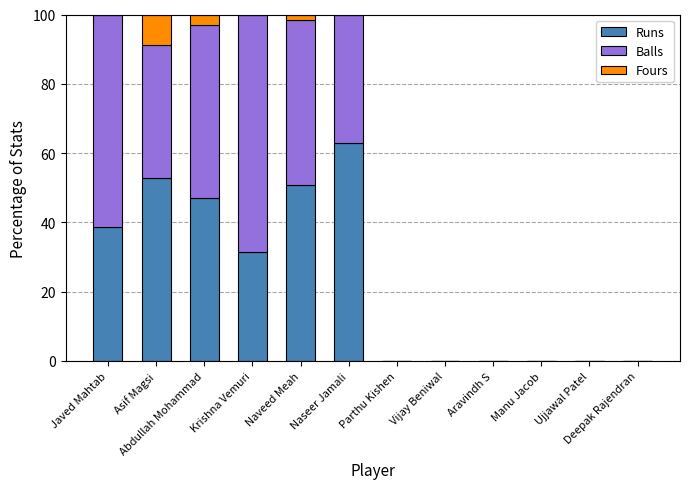

What is the total value across all series at Abdullah Mohammad?

100.0